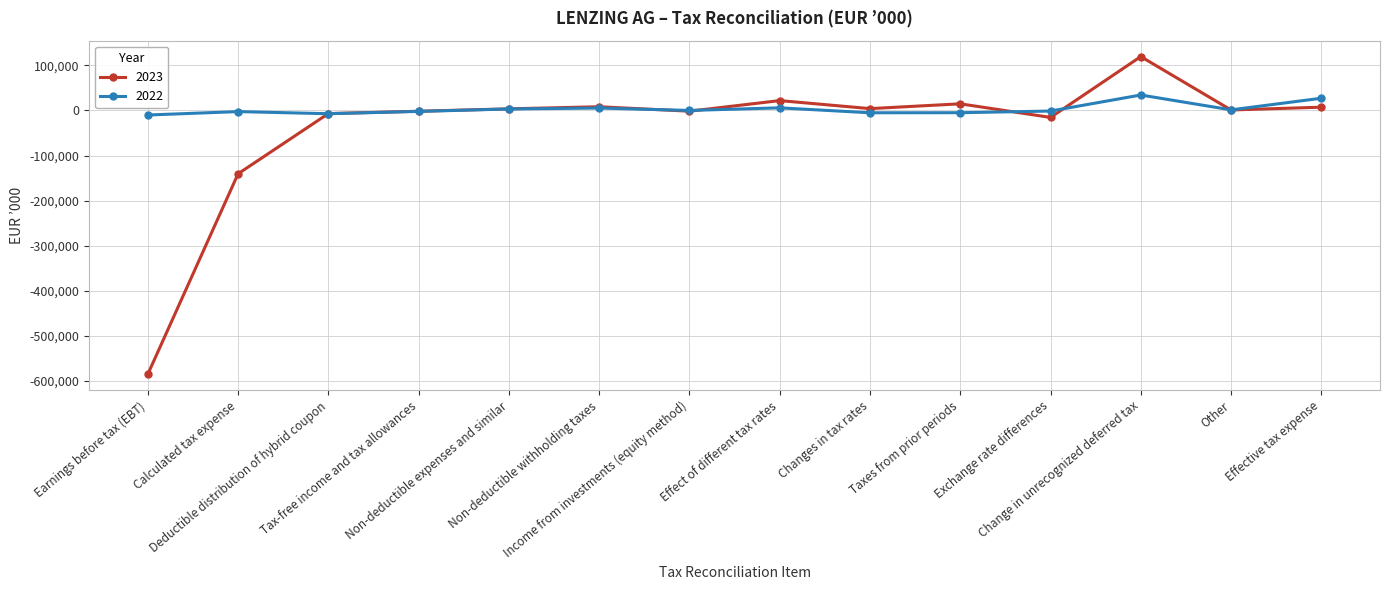

Which series has the largest total across all categories?

2022